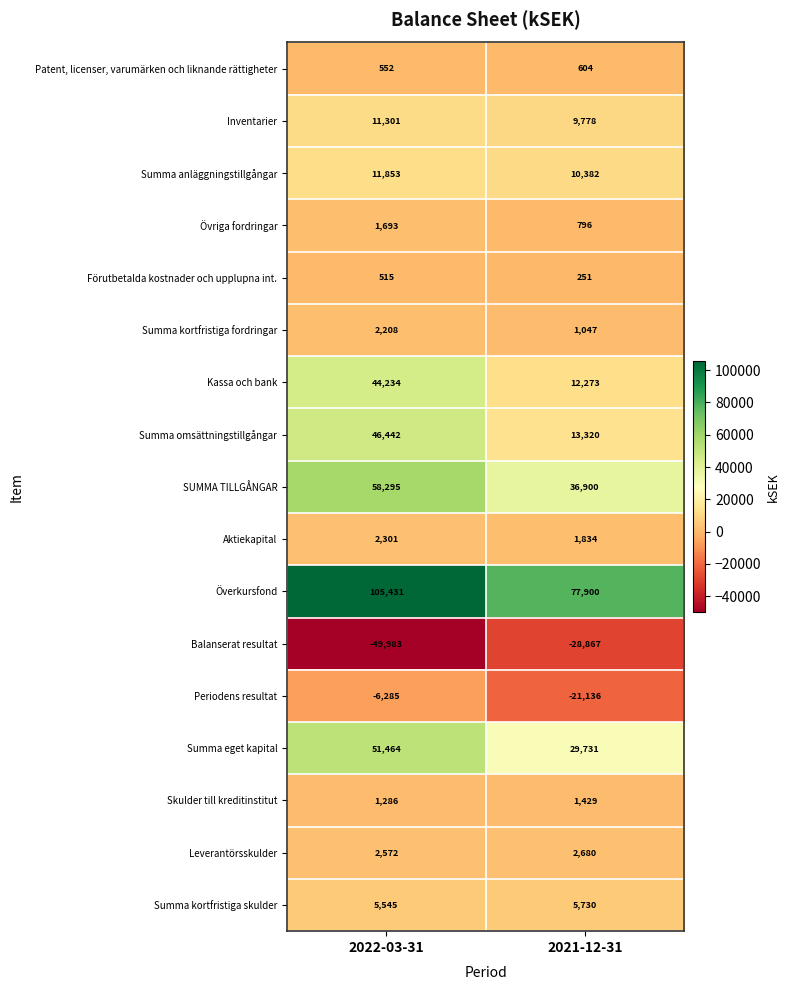

At 2021-12-31, list the series in order from largest to smallest.

Överkursfond, SUMMA TILLGÅNGAR, Summa eget kapital, Summa omsättningstillgångar, Kassa och bank, Summa anläggningstillgångar, Inventarier, Summa kortfristiga skulder, Leverantörsskulder, Aktiekapital, Skulder till kreditinstitut, Summa kortfristiga fordringar, Övriga fordringar, Patent, licenser, varumärken och liknande rättigheter, Förutbetalda kostnader och upplupna int., Periodens resultat, Balanserat resultat